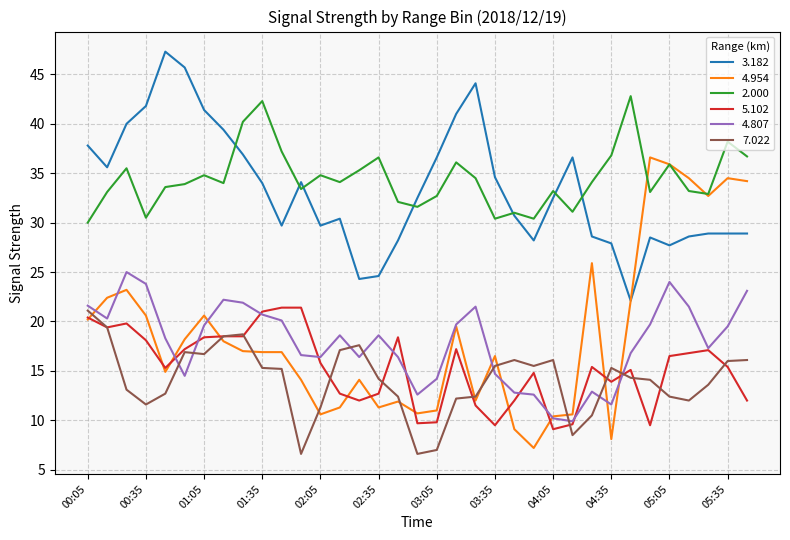

What is the minimum value for 4.807?

9.9